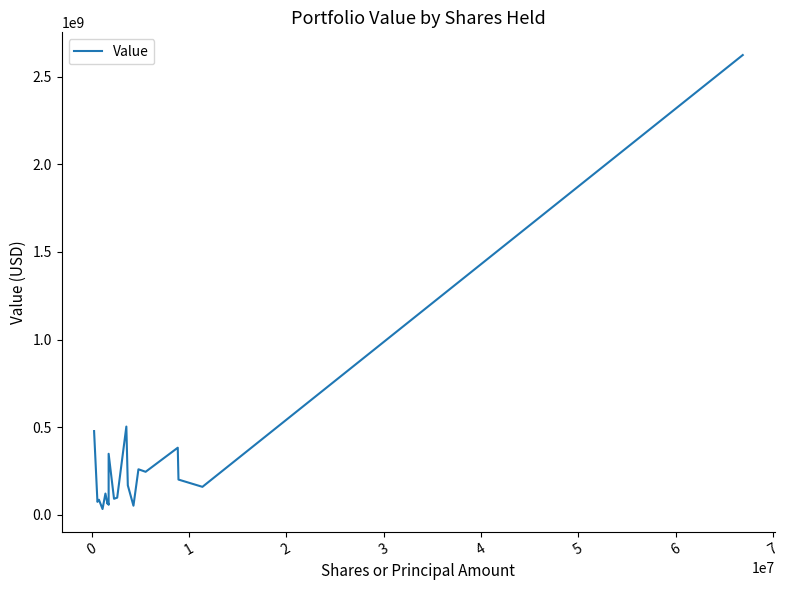

What is the difference between the maximum and minimum values?

2591575000